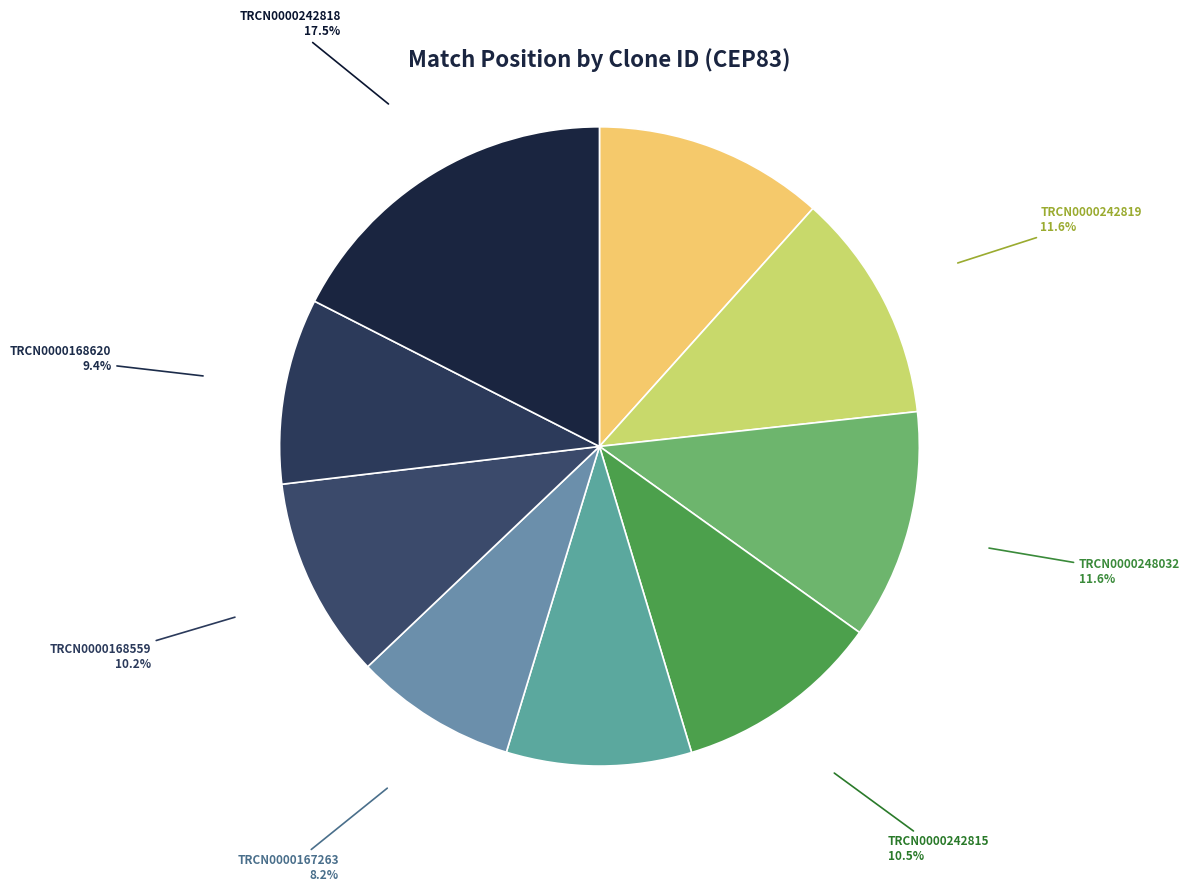

To the nearest percent, what is the difference between the largest and smallest slice percentages?

9%